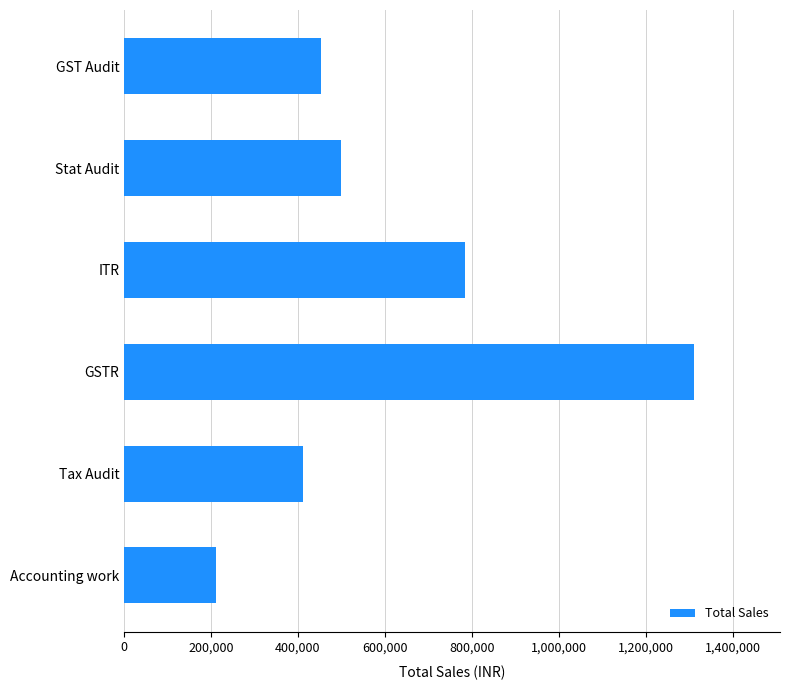

At which label is the value closest to 761500?

ITR